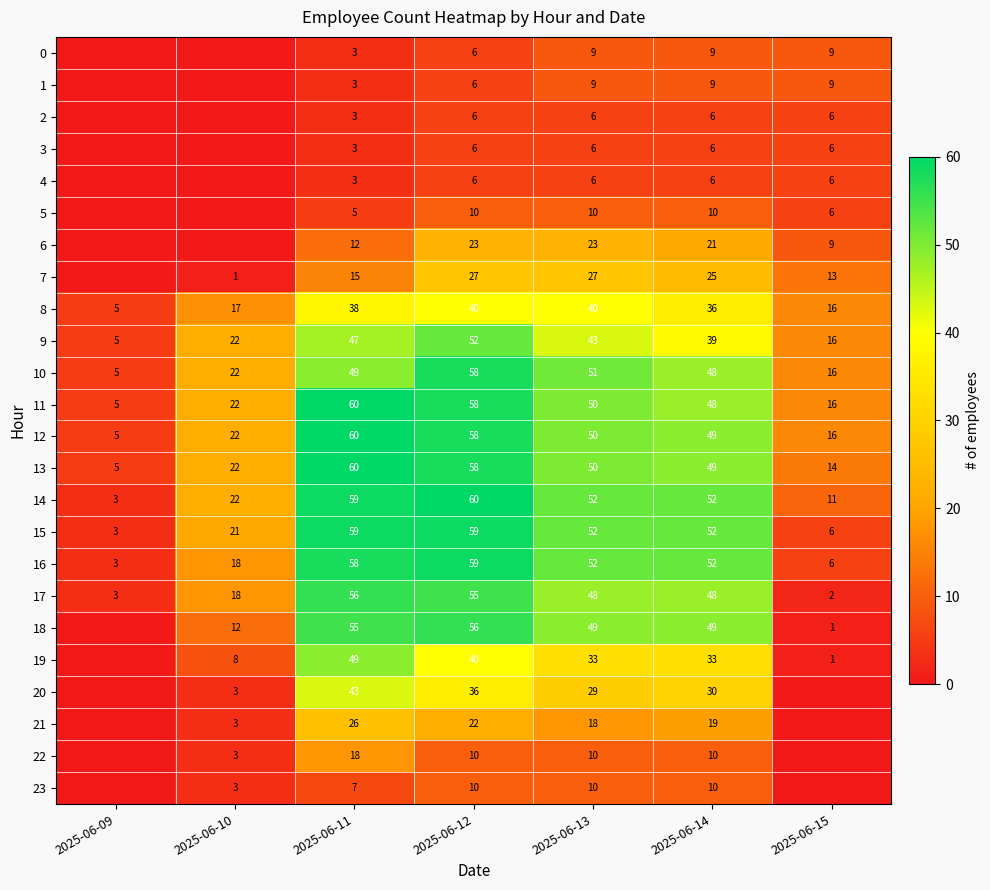

Which category has the highest value in the 17 series?

2025-06-11